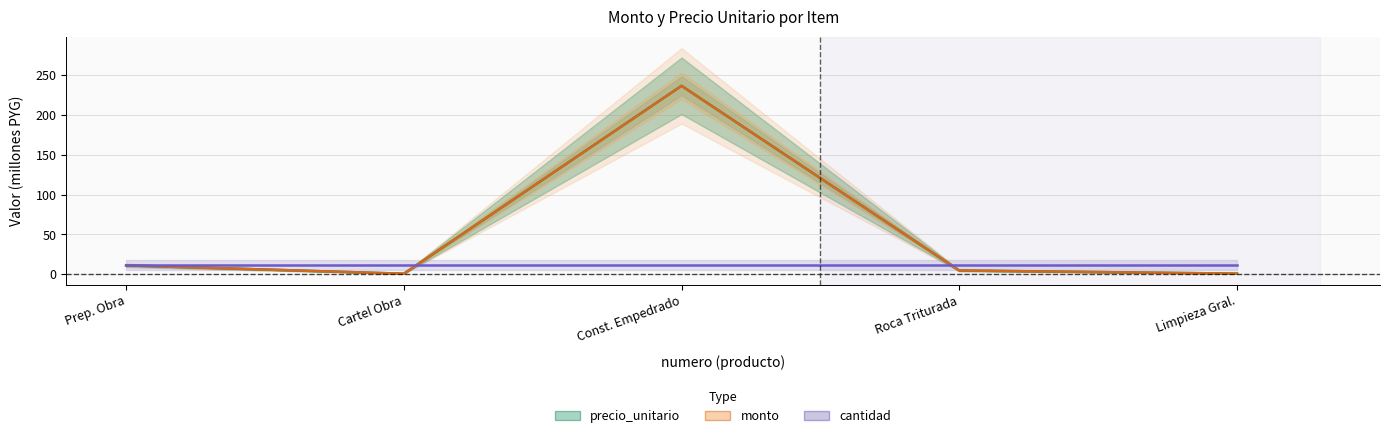

What is the difference between the maximum and minimum values in the monto series?

235.1